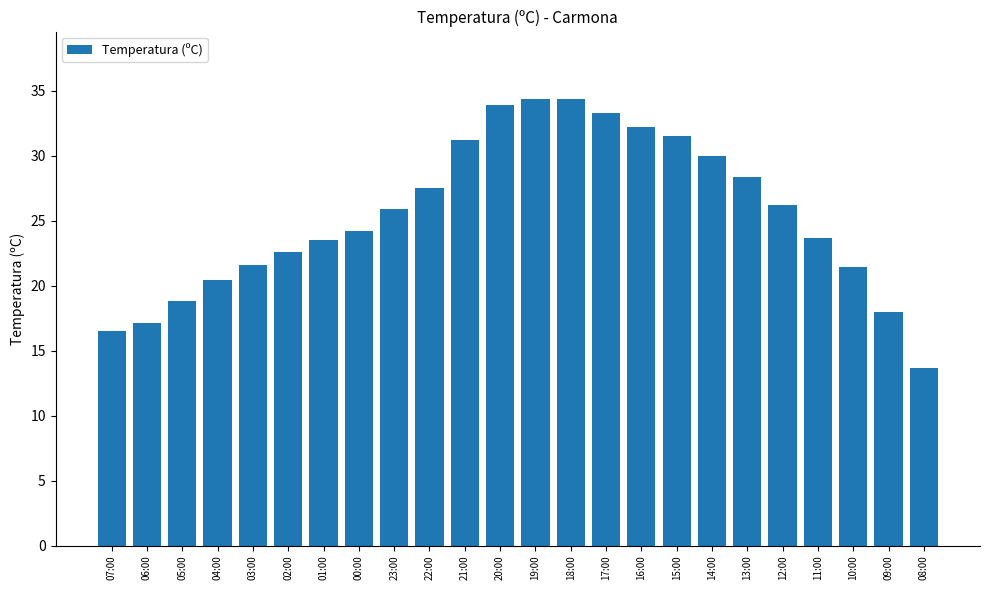

Which category has the lowest value across all series?

08:00